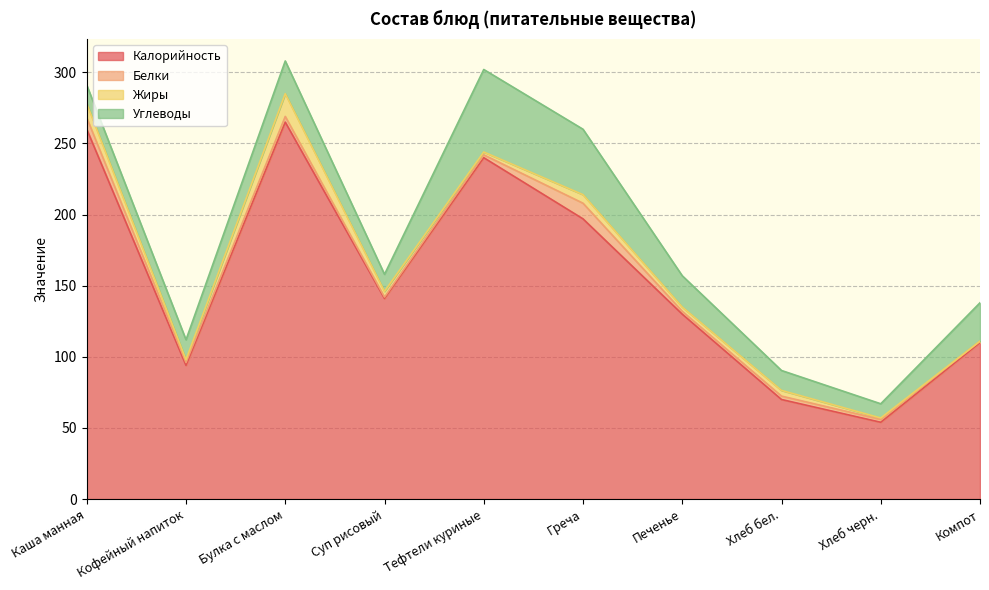

Reading left to right, list all the values displayed in this chart.

Калорийность: Каша манная=260.0	Кофейный напиток=94.0	Булка с маслом=265.0	Суп рисовый=141.0	Тефтели куриные=240.0	Греча=197.0	Печенье=130.0	Хлеб бел.=70.0	Хлеб черн.=54.0	Компот=110.0
Белки: Каша манная=8.0	Кофейный напиток=2.0	Булка с маслом=4.0	Суп рисовый=1.0	Тефтели куриные=2.0	Греча=11.0	Печенье=2.0	Хлеб бел.=2.4	Хлеб черн.=2.0	Компот=1.0
Жиры: Каша манная=10.0	Кофейный напиток=2.0	Булка с маслом=16.0	Суп рисовый=4.0	Тефтели куриные=2.0	Греча=6.0	Печенье=3.0	Хлеб бел.=4.0	Хлеб черн.=1.0	Компот=0.0
Углеводы: Каша манная=13.0	Кофейный напиток=14.0	Булка с маслом=23.0	Суп рисовый=12.0	Тефтели куриные=58.0	Греча=46.0	Печенье=22.0	Хлеб бел.=14.0	Хлеб черн.=10.0	Компот=27.0